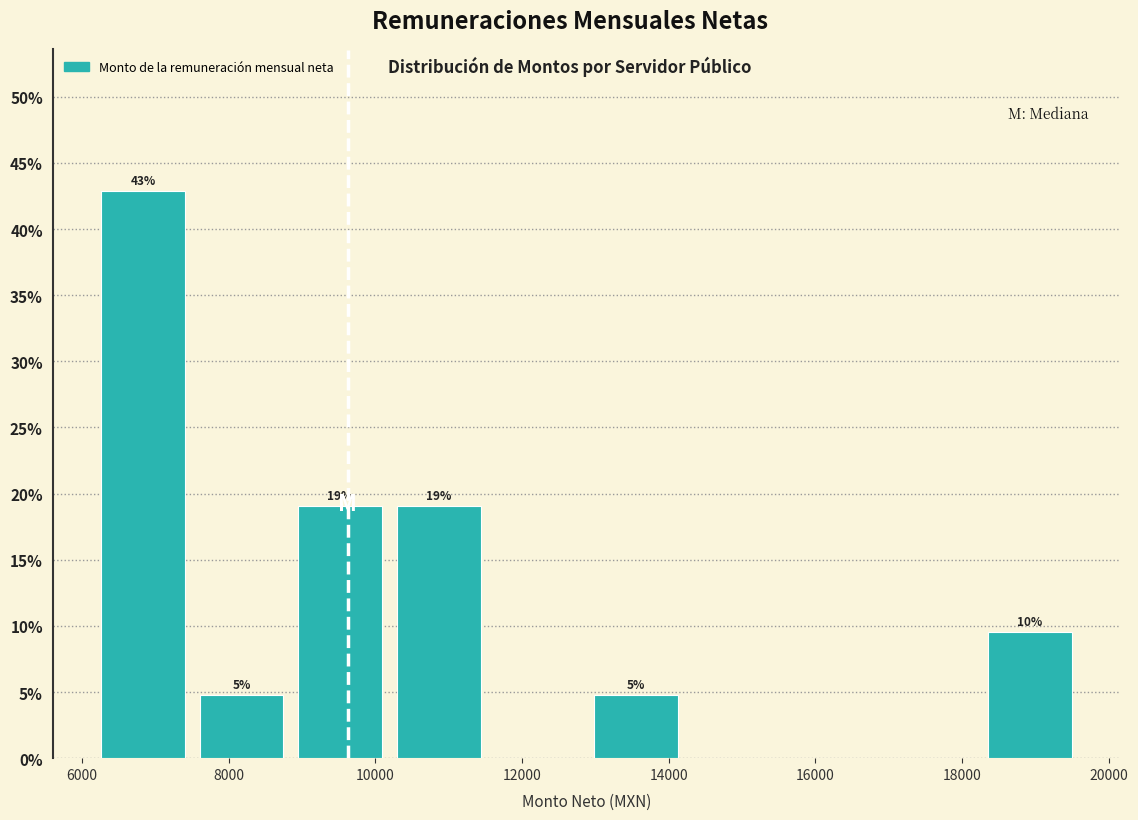

Which range on the x-axis has the tallest bar?

6200 to 7600